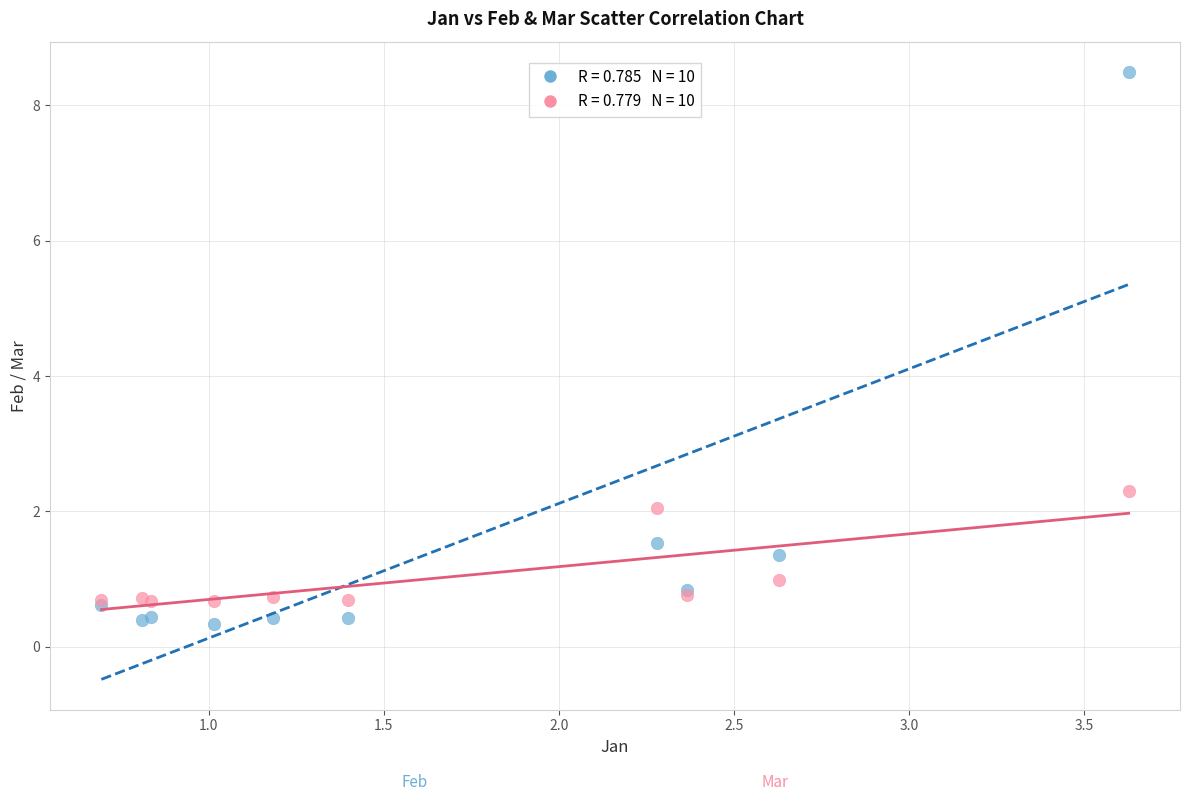

Across all series, what Y value is closest to 4?

2.3